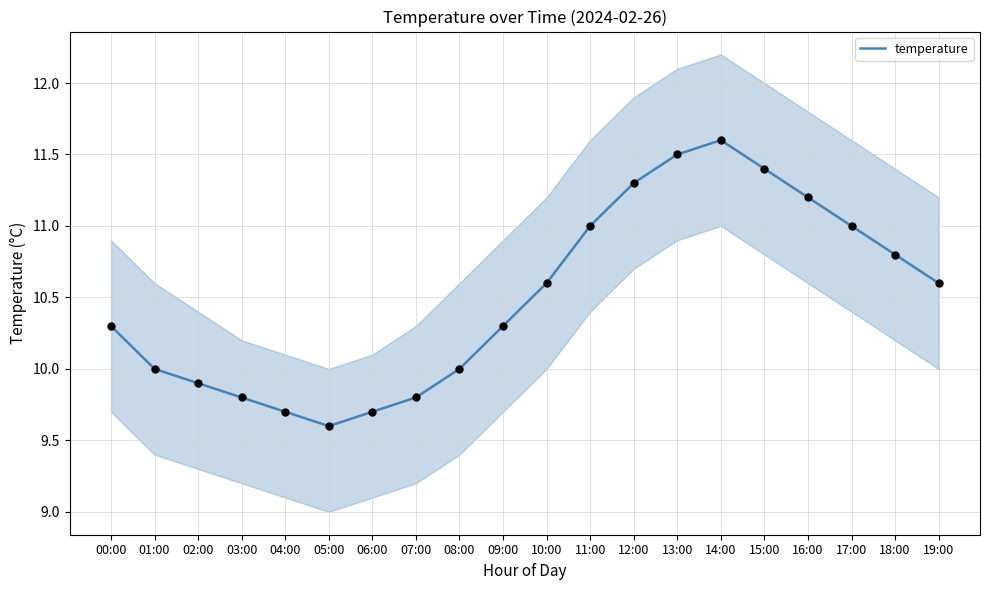

What is the ratio of the value at 18:00 to the value at 11:00?

1.0